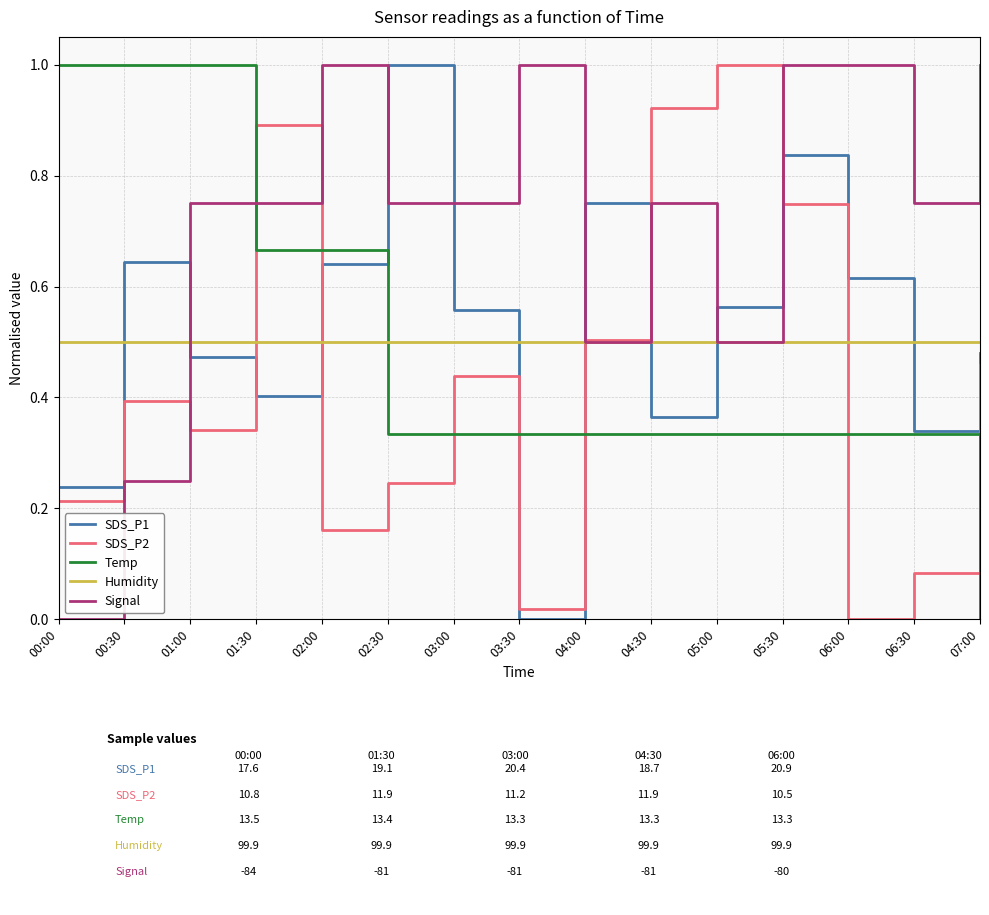

Between 01:00 and 05:30, which series saw the biggest shift?

Temp